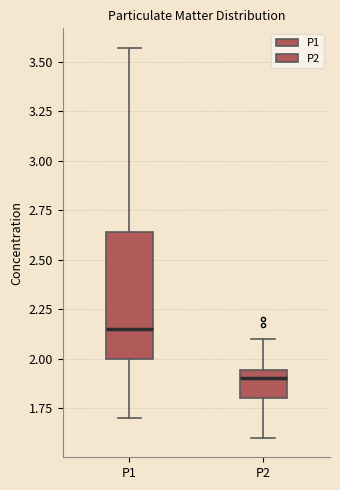

Which box is the tallest, from its lower edge to its upper edge?

P1